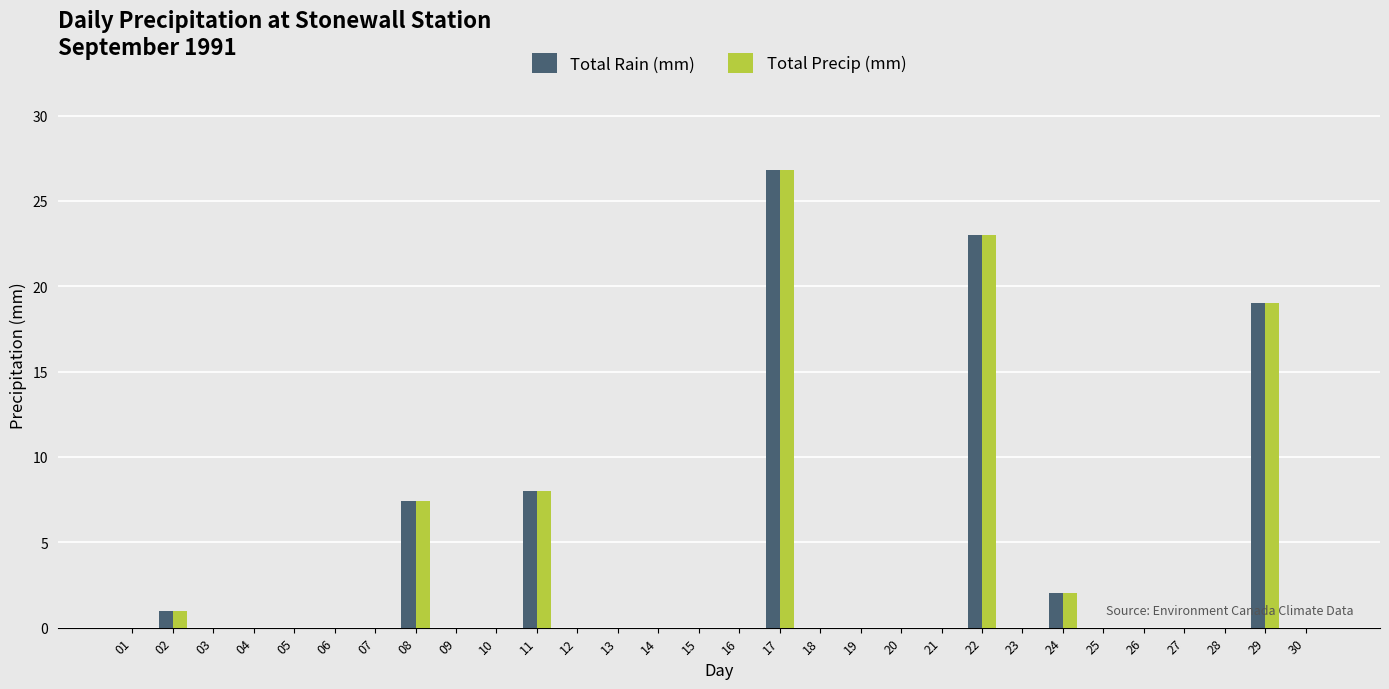

What is the difference between the Total Rain (mm) values at 14 and 11?

8.0